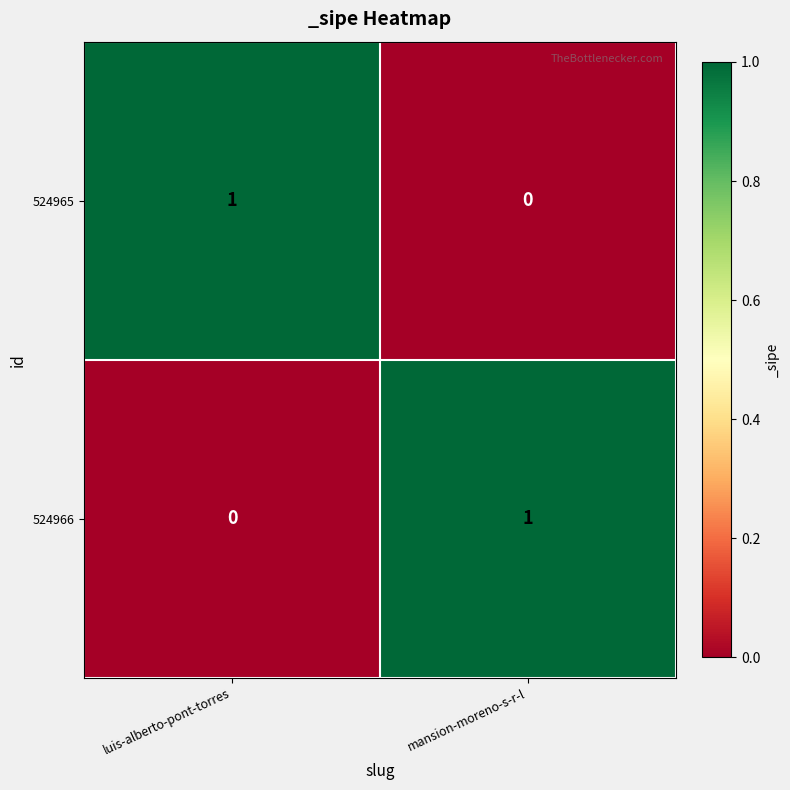

What is the total value across all series at luis-alberto-pont-torres?

1